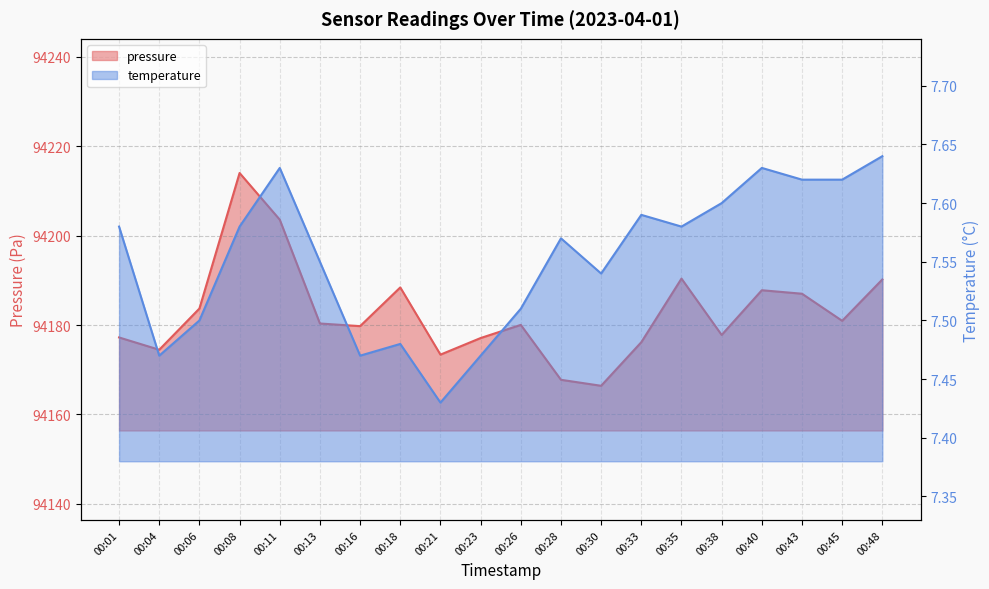

Is it true that pressure equals 144849.9 at 00:21?

False